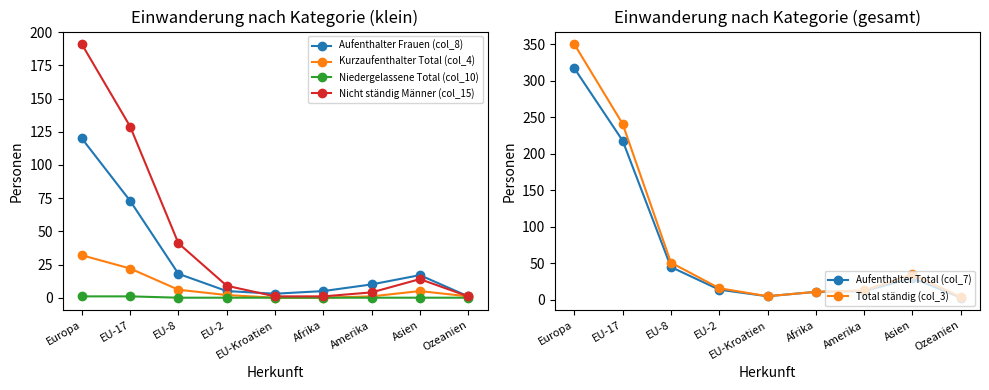

Which series changed the most between Europa and EU-2?

Total ständig (col_3)